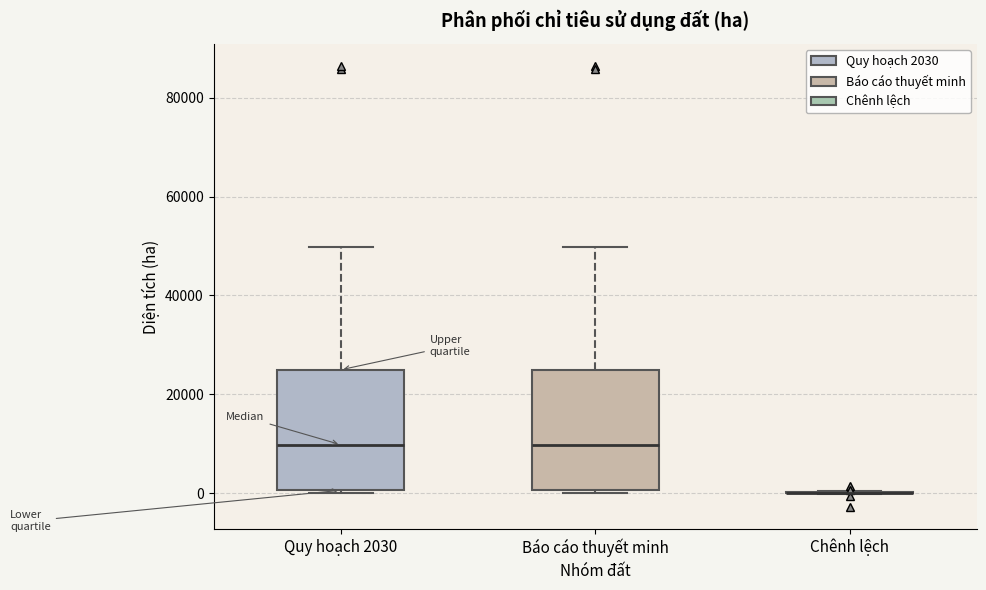

Reading left to right, read every box against the y-axis: the position of its median line, the range the box covers, and the ends of its whiskers. The values are not printed on the chart, so give them approximately, as read against the axis.

Quy hoạch 2030: median 10000, box 0 to 24000, whiskers 0 to 50000
Báo cáo thuyết minh: median 10000, box 0 to 24000, whiskers 0 to 50000
Chênh lệch: box collapsed to a line at 0, whiskers 0 to 0